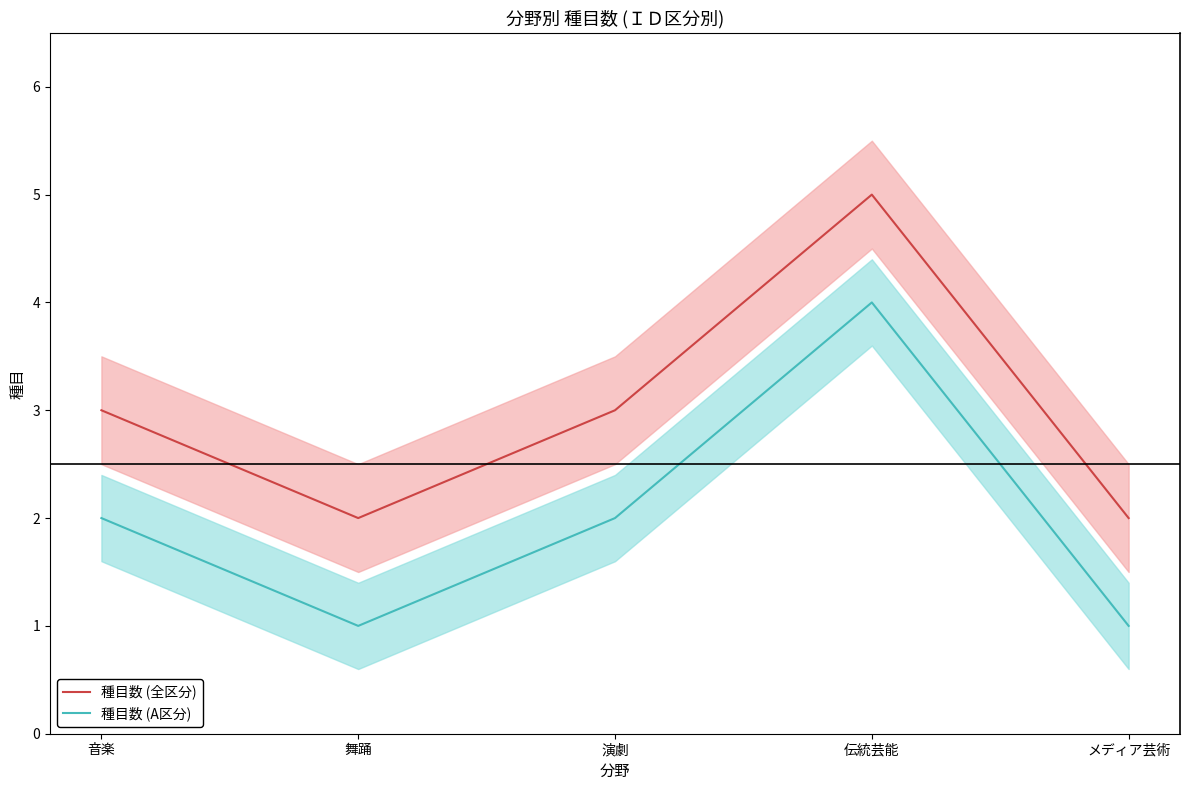

What position from the left is メディア芸術?

5